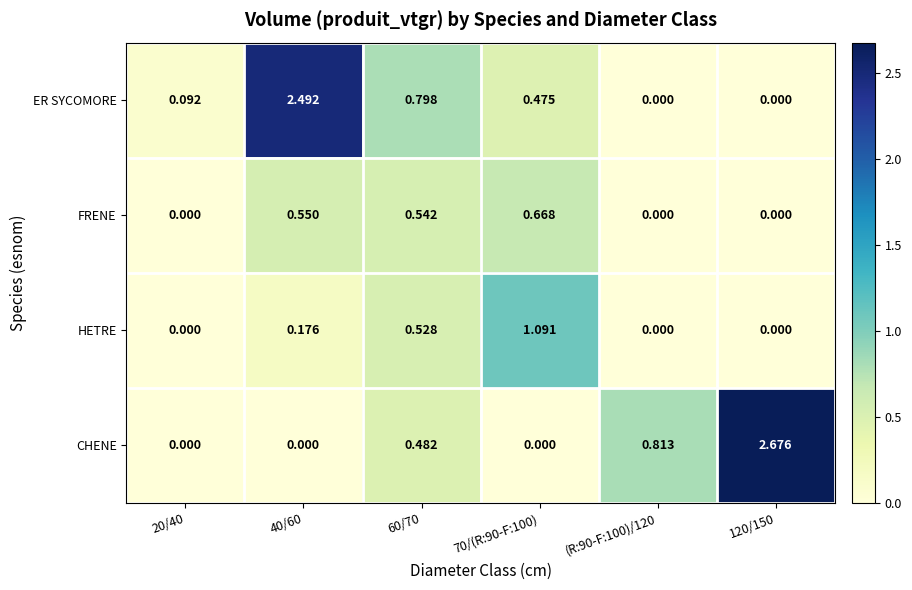

Which series changed the most between 20/40 and 40/60?

ER SYCOMORE